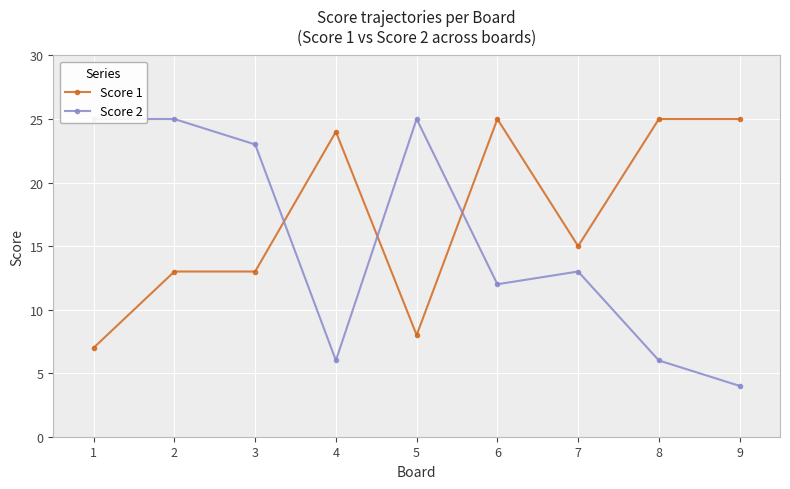

Which series changed the most between 7 and 8?

Score 1